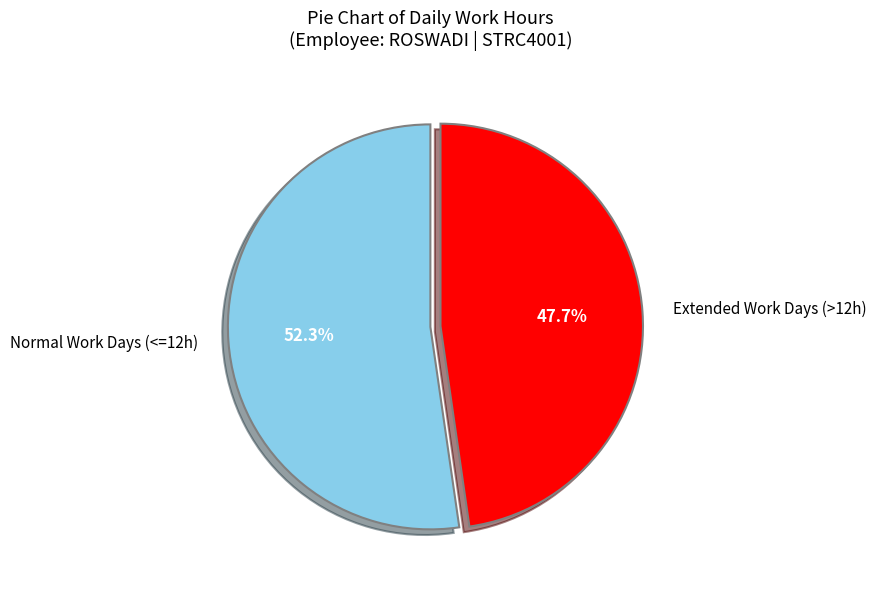

Is the sum of Normal Work Days (<=12h) and Extended Work Days (>12h) greater than half?

Yes